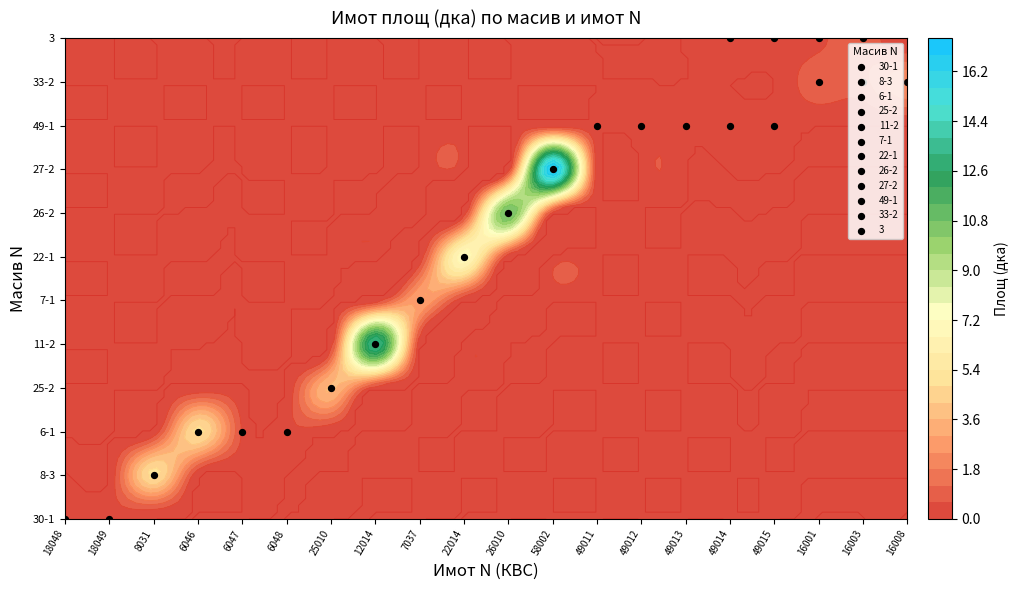

At 15, list the series in order from smallest to largest.

30-1, 8-3, 6-1, 25-2, 11-2, 7-1, 22-1, 26-2, 27-2, 33-2, 49-1, 3